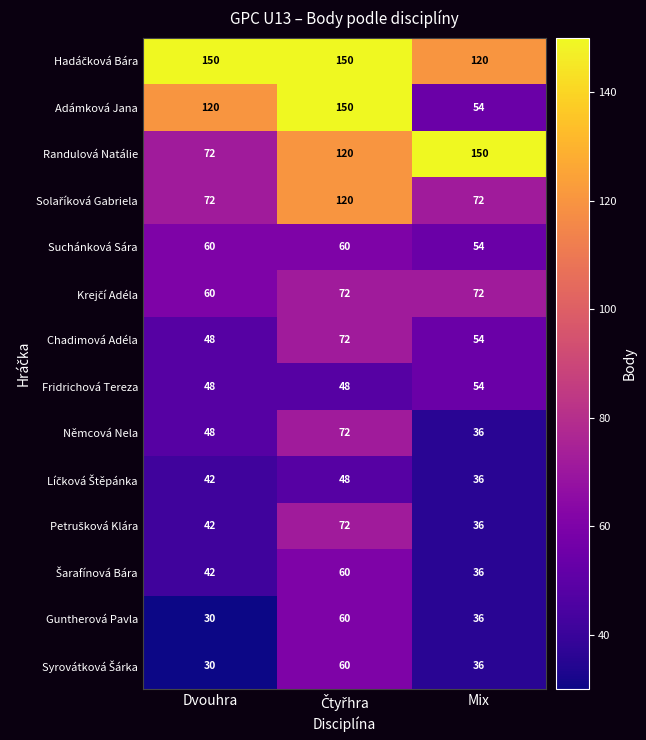

The value of Suchánková Sára at Dvouhra is 40. True or false?

False